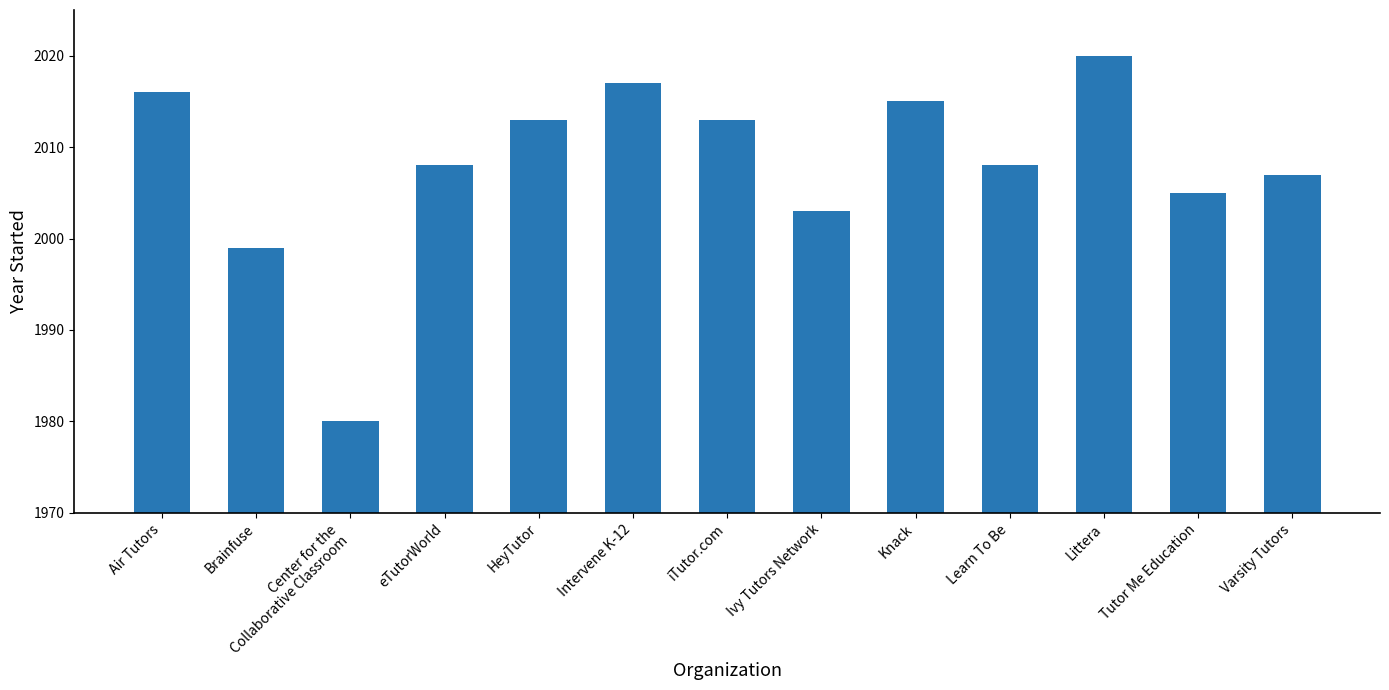

What is the value of the 7th bar from the left?

2013